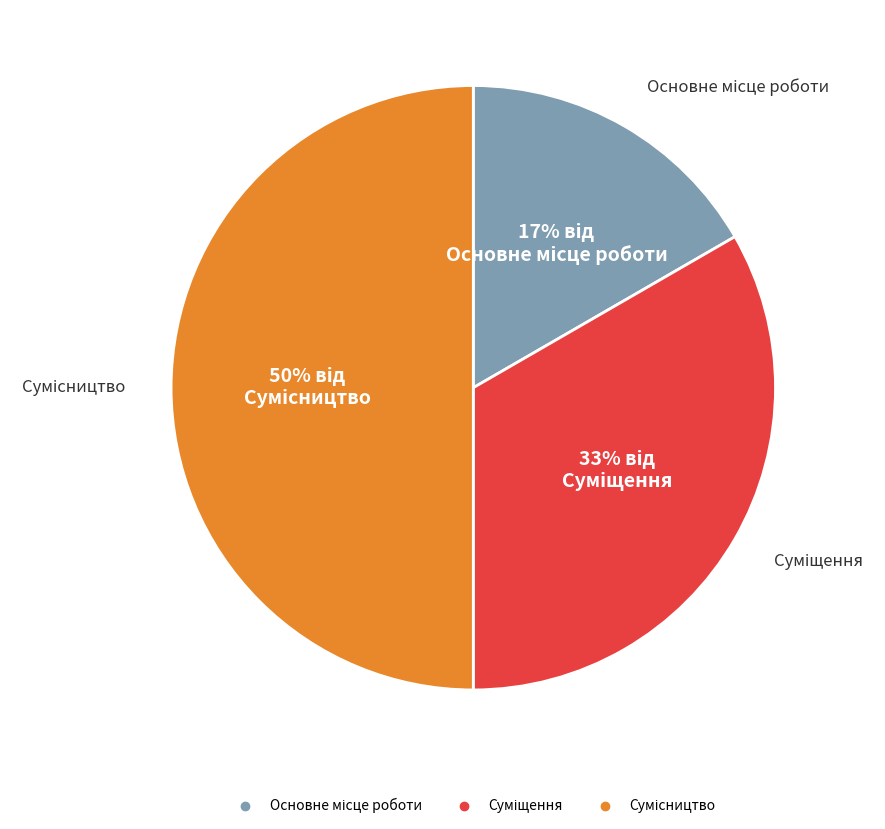

How many segments does this pie chart have?

3